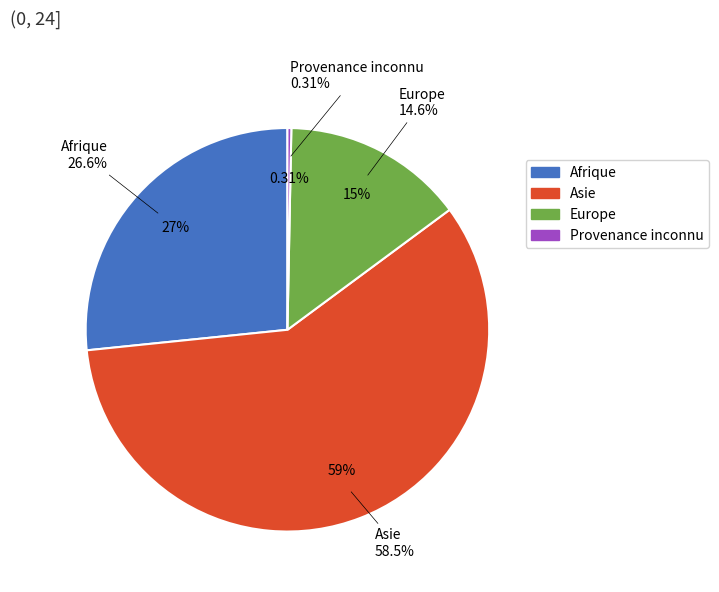

How many segments does this pie chart have?

4